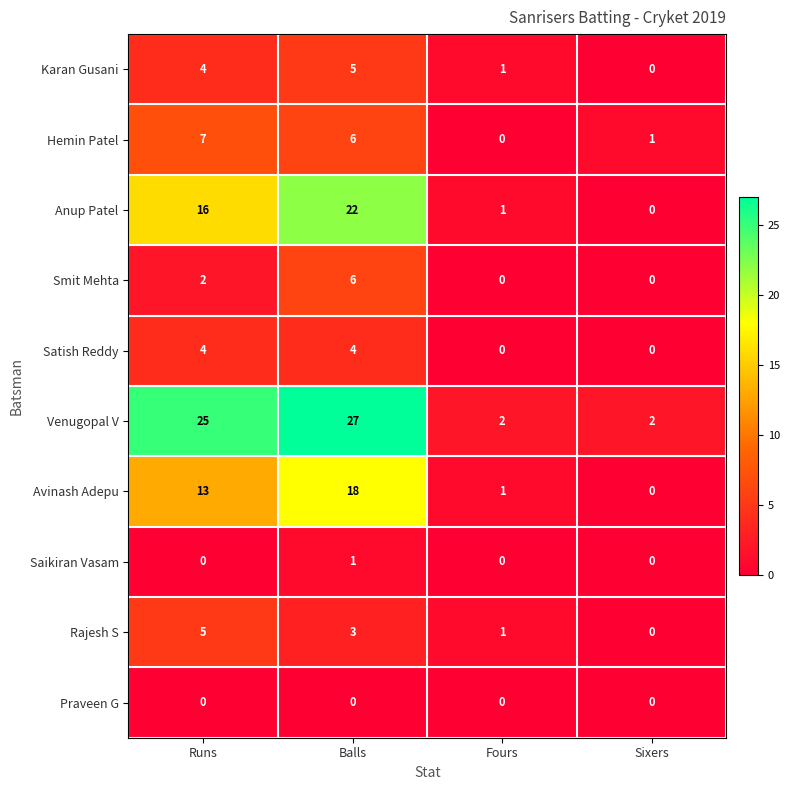

At which label is Smit Mehta closest to 3?

Runs